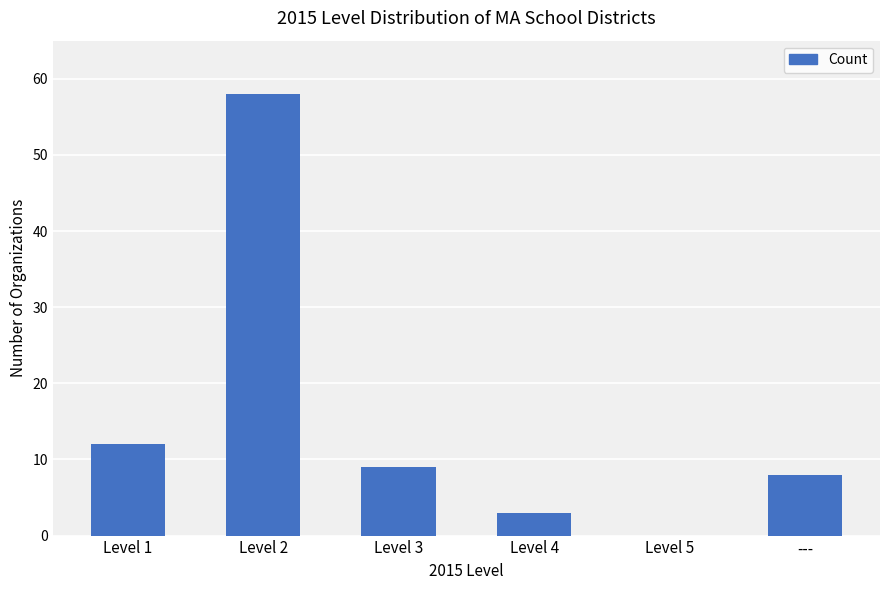

What is the maximum value shown in the chart?

58